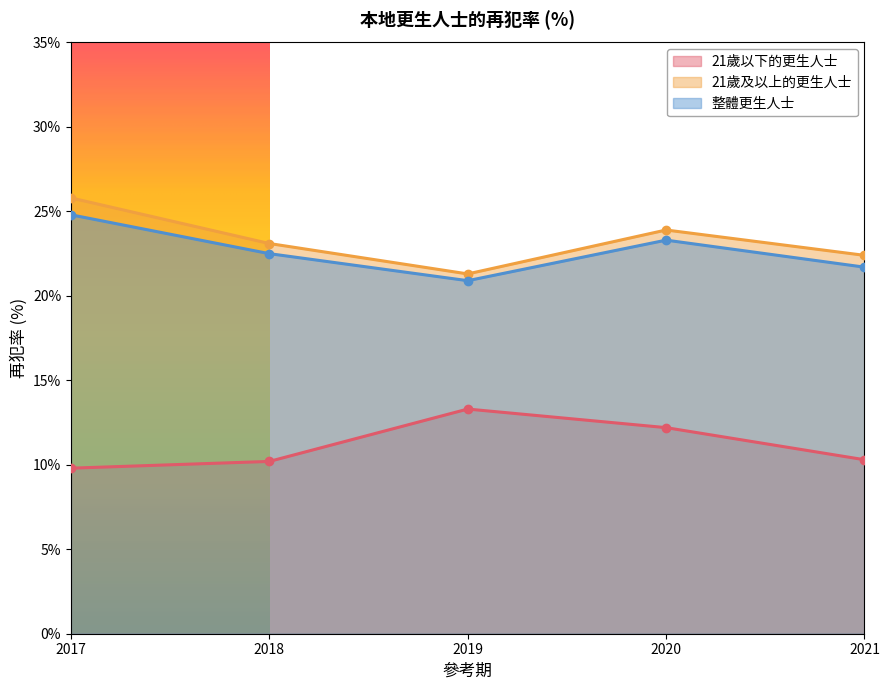

Which series has the widest spread of values?

21歲及以上的更生人士